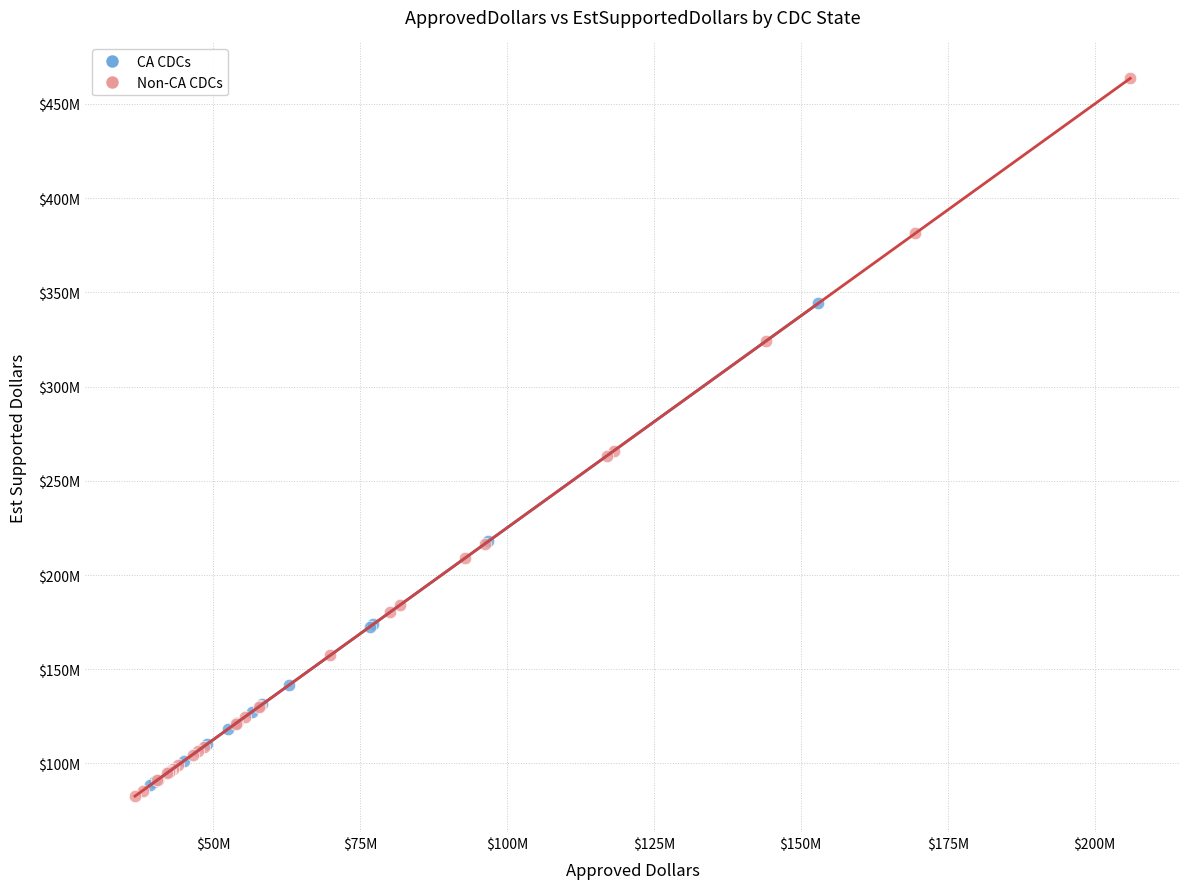

Which series reaches the minimum Y coordinate?

Non-CA CDCs